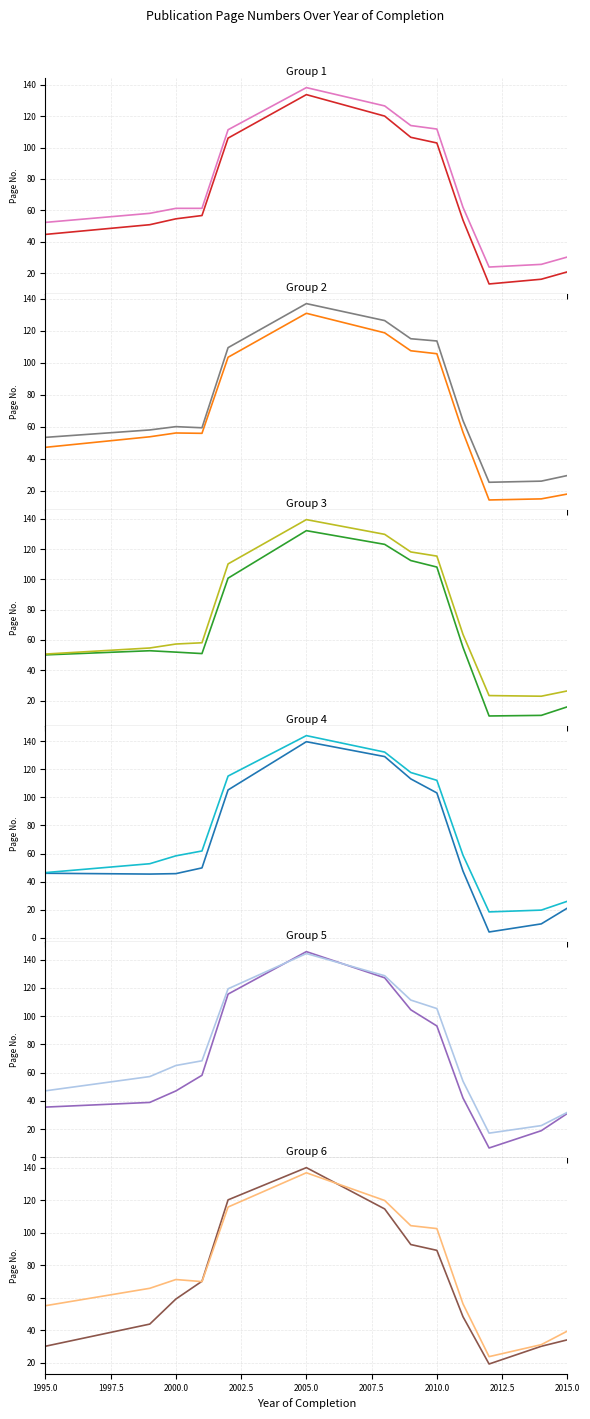

The value of Letzte Seite at 9 is 38.4. True or false?

False